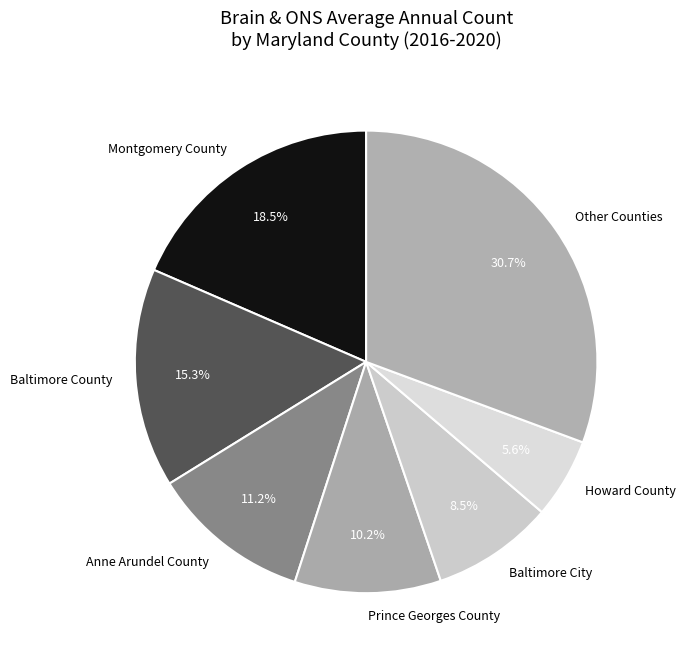

Approximately how many times larger is the value at Other Counties compared to Baltimore County?

2.0